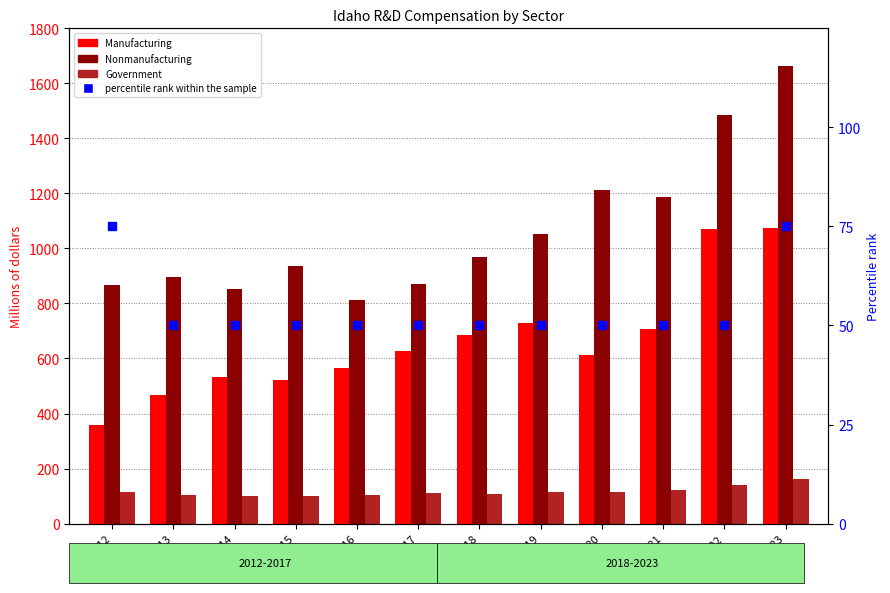

Which series has the largest total across all categories?

Nonmanufacturing